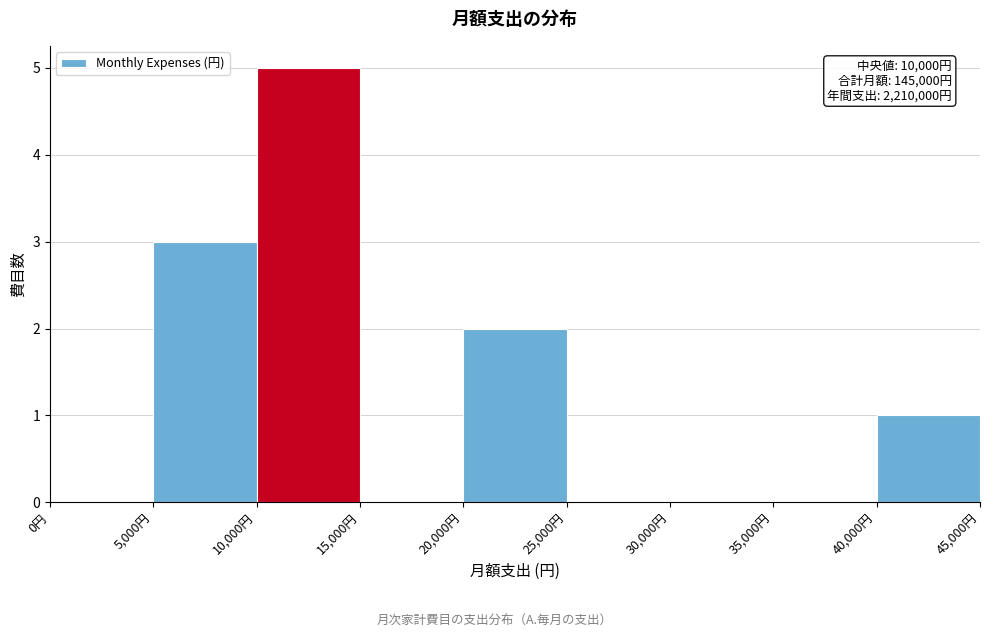

Over which range of the x-axis is the bar tallest?

10000 to 15000